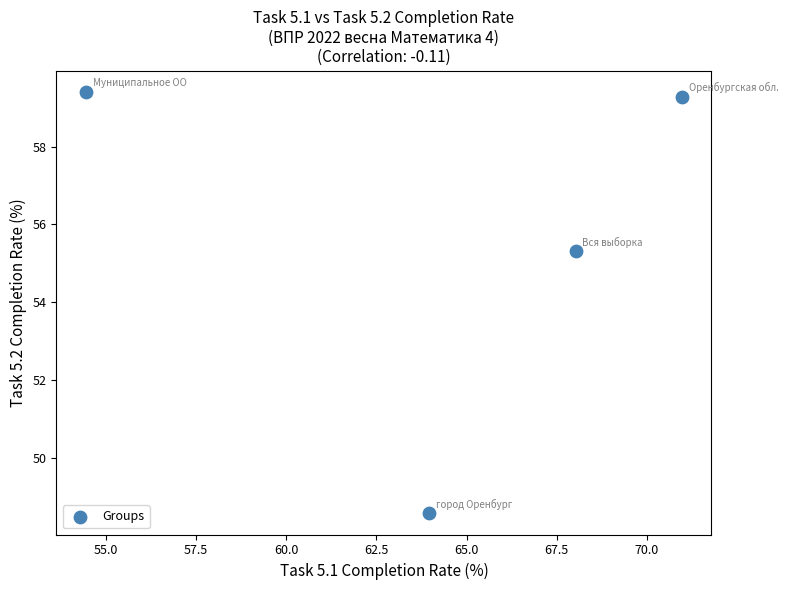

What Y value in the scatter plot is closest to 53?

55.3